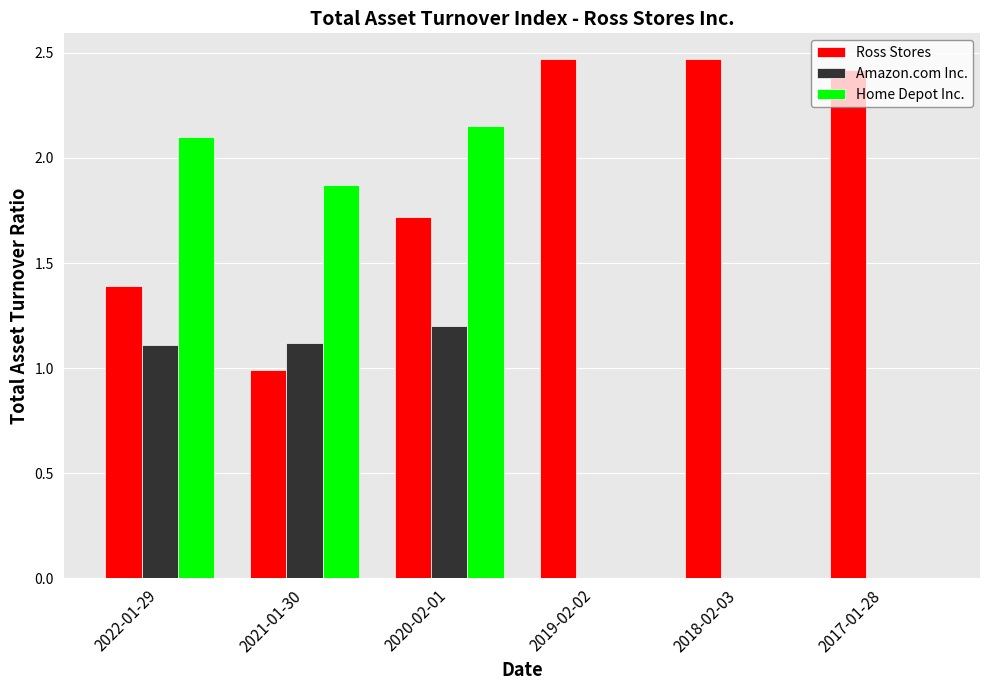

Between 2020-02-01 and 2019-02-02, which series saw the biggest shift?

Home Depot Inc.